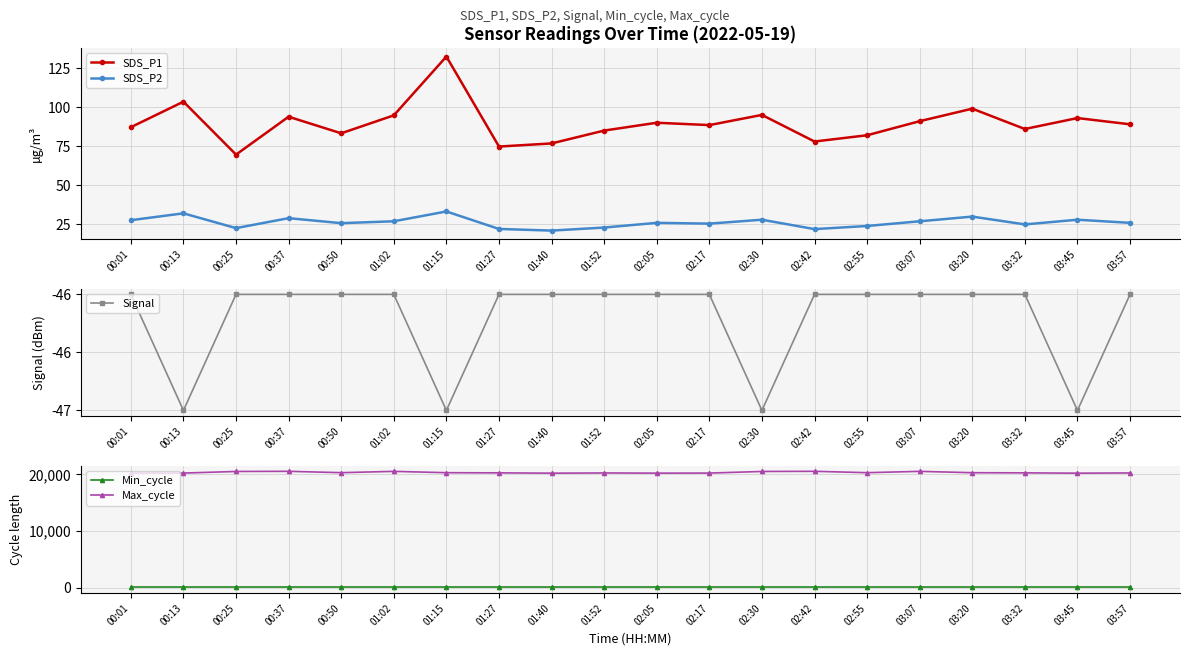

True or false: Min_cycle and Max_cycle intersect in this chart.

False